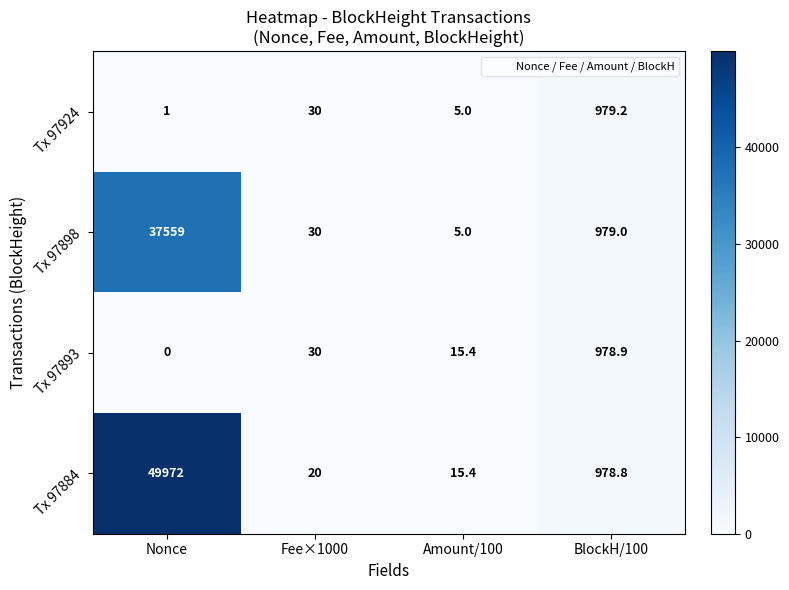

What is the maximum value for Tx 97884?

49972.0